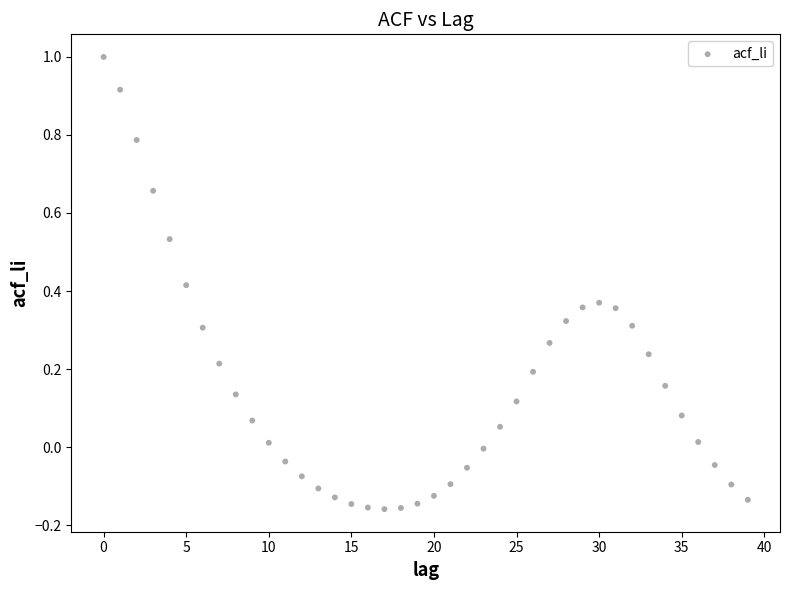

What is the range of Y values (max minus min)?

1.2